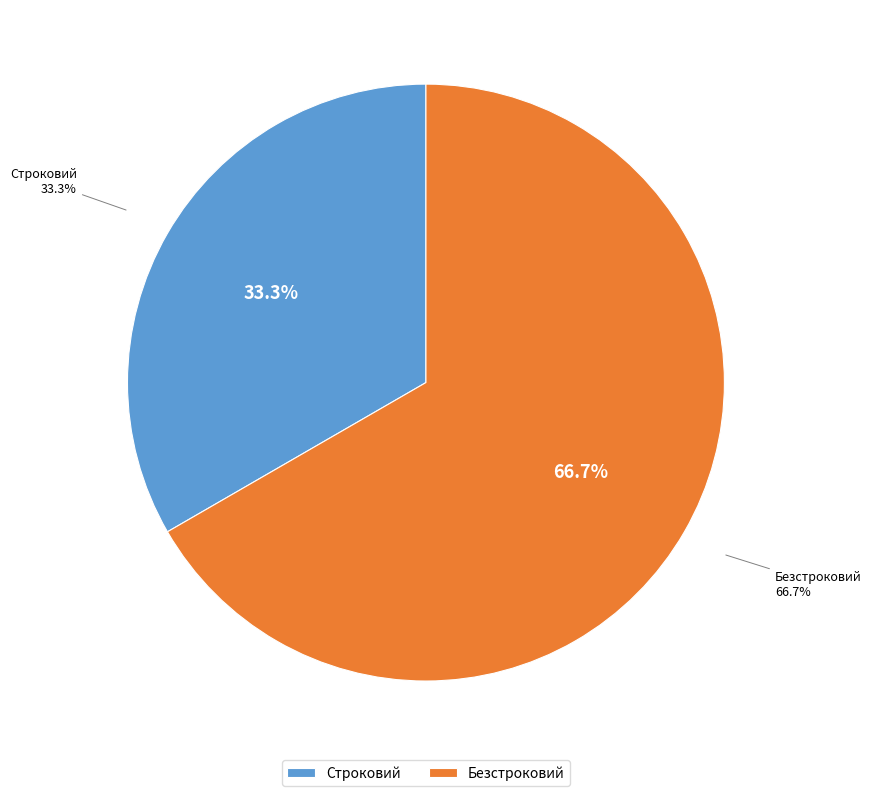

What is the majority slice?

Безстроковий